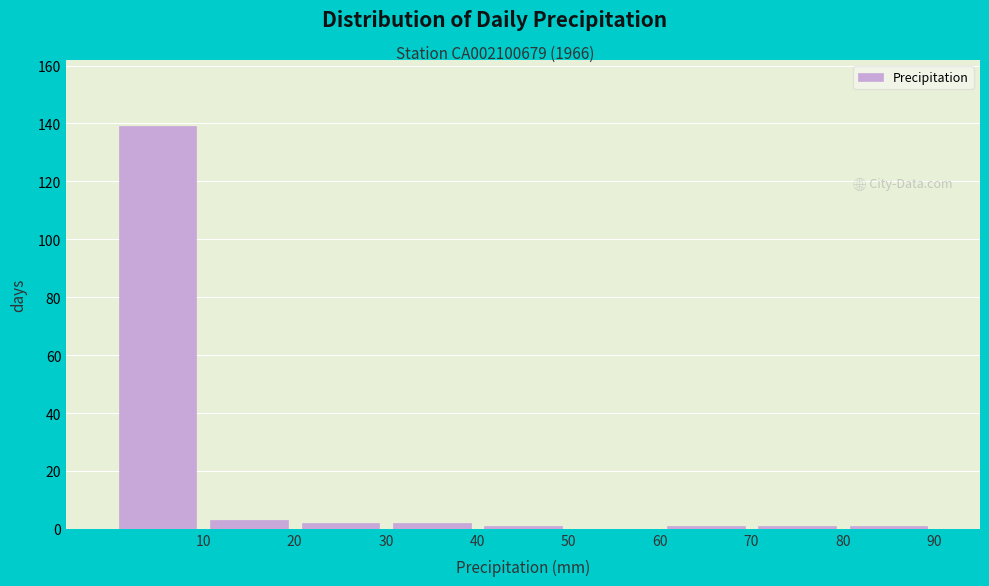

Over which range of the x-axis is the bar tallest?

0 to 10